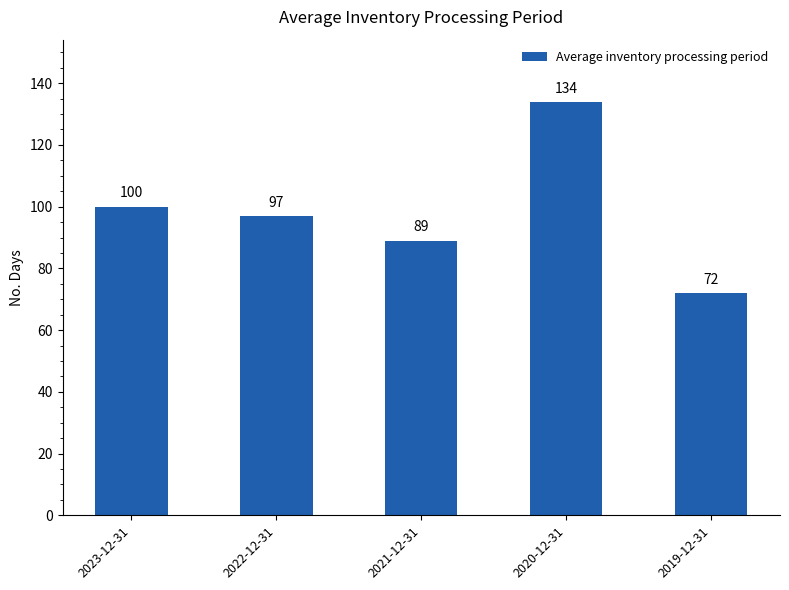

Are the bars grouped side by side (vs. stacked)?

No